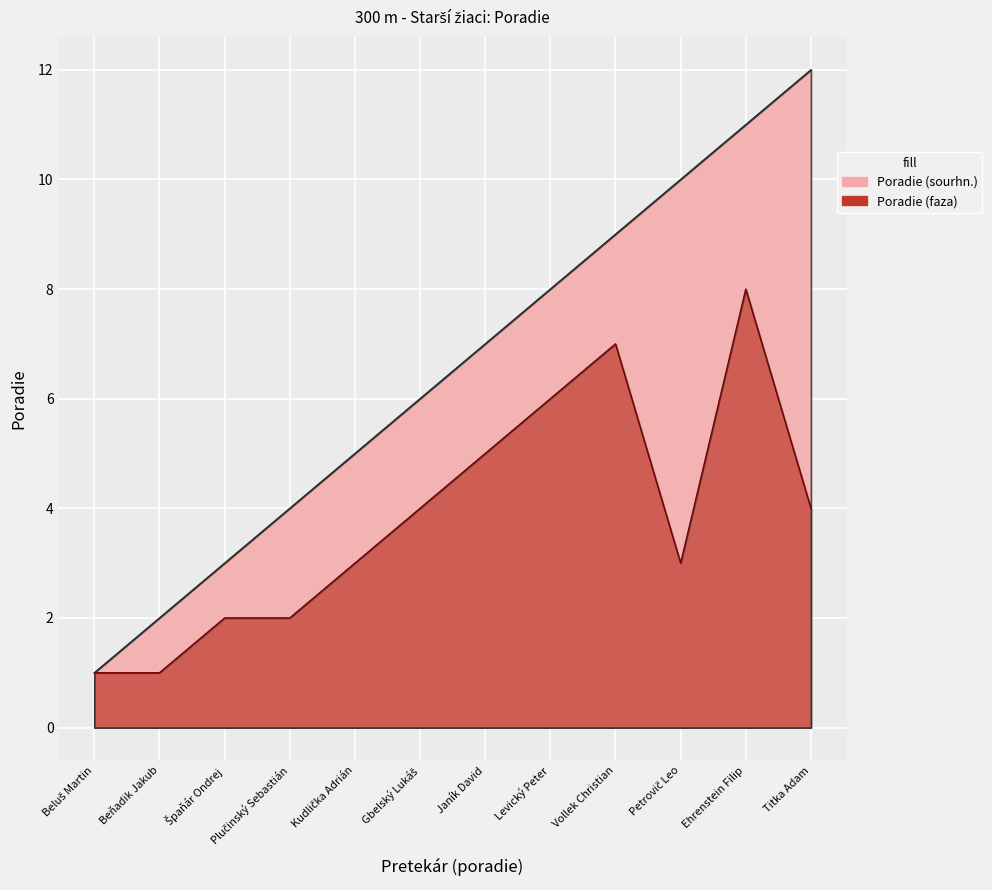

What is the difference between the second highest and minimum values in the Poradie (faza) series?

6